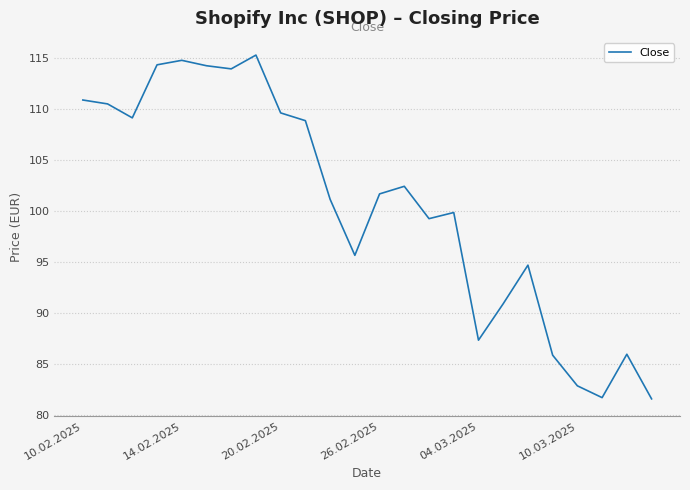

What is the greatest value displayed?

115.3